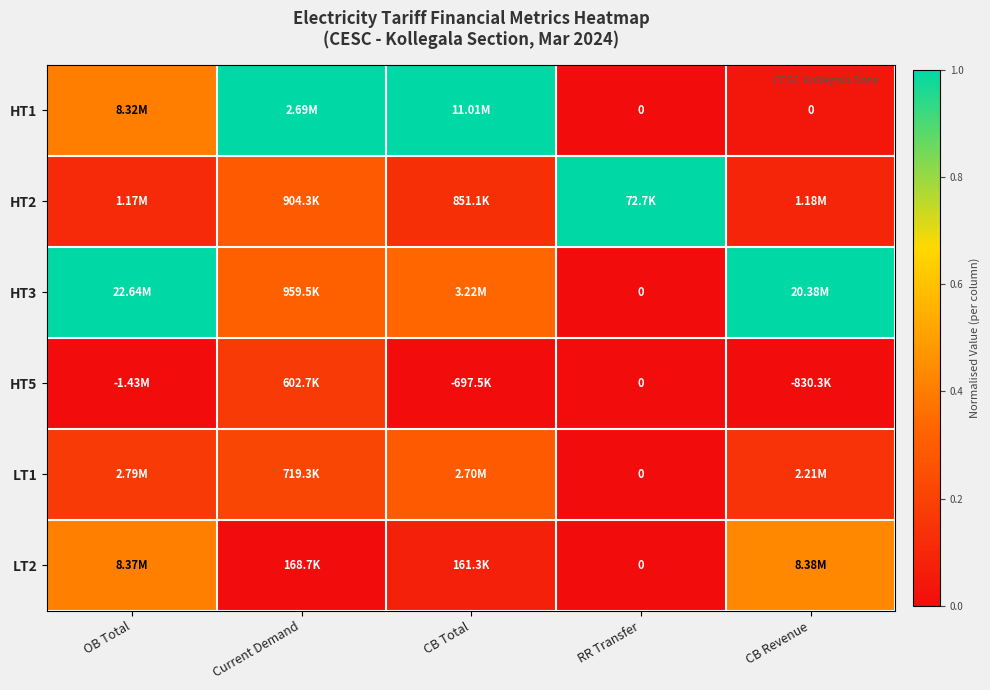

What is the difference between the maximum and minimum values in the LT1 series?

0.3